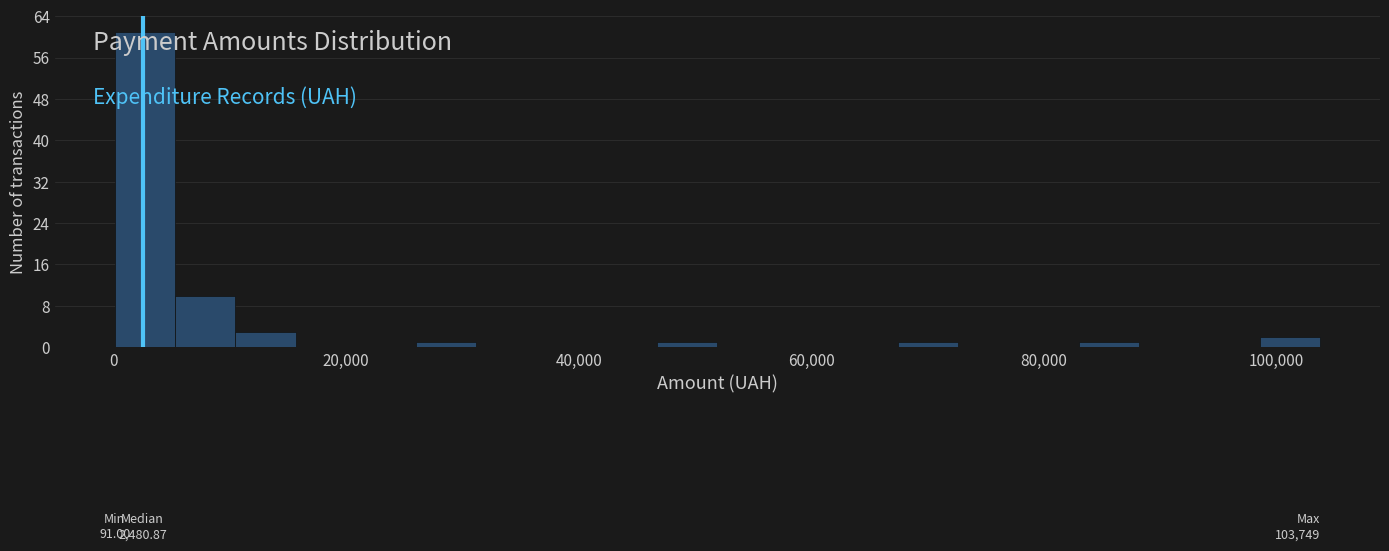

Read against the x-axis, roughly where is the centre of the tallest bar?

2000